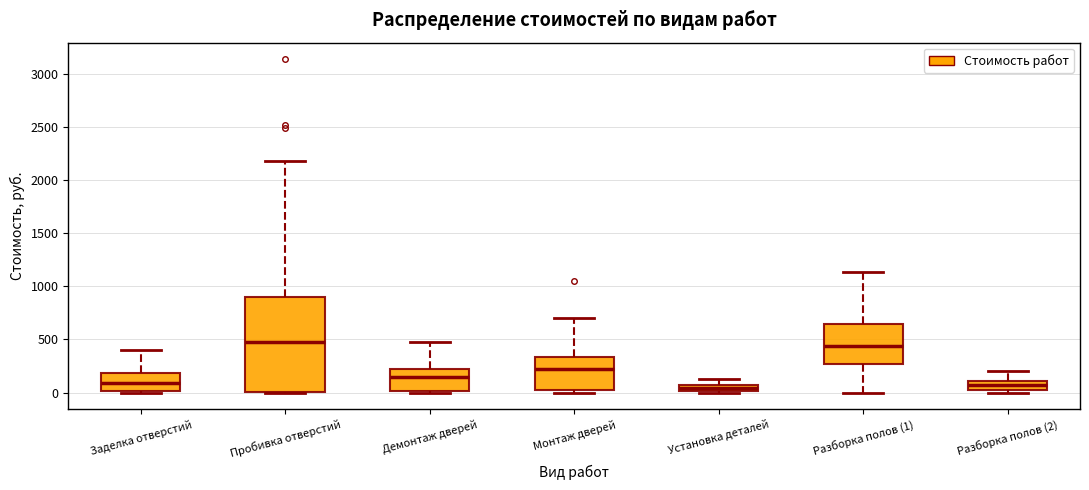

Where does the lower whisker of the box for Разборка полов (1) end on the y-axis? The values are not printed on the chart, so give them approximately, as read against the axis.

0